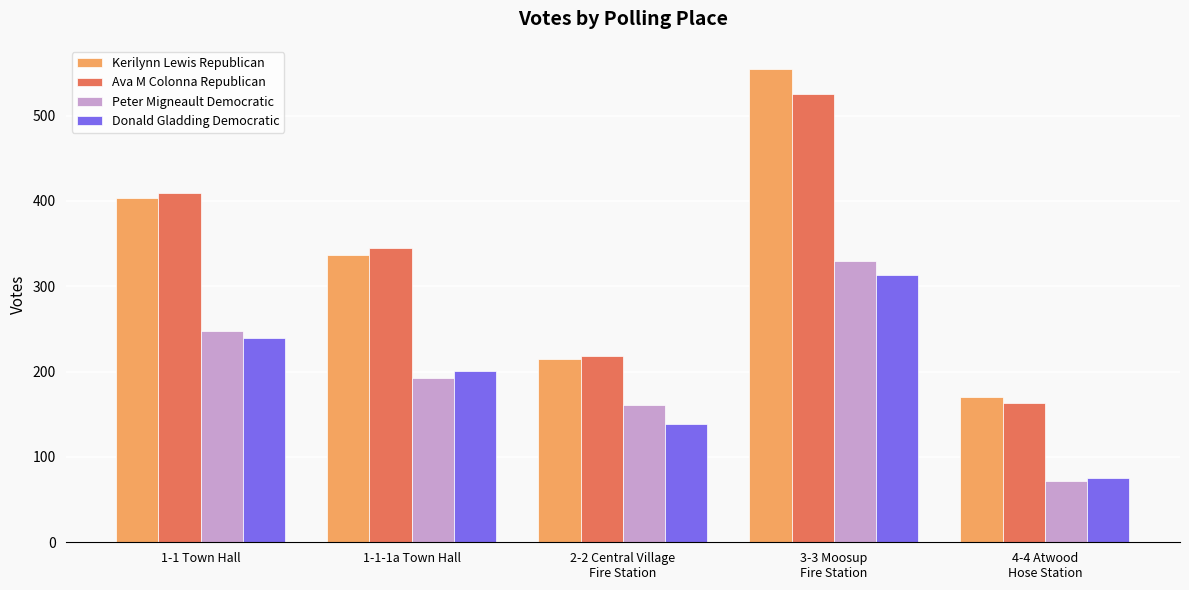

At how many categories does at least one series exceed 215?

4